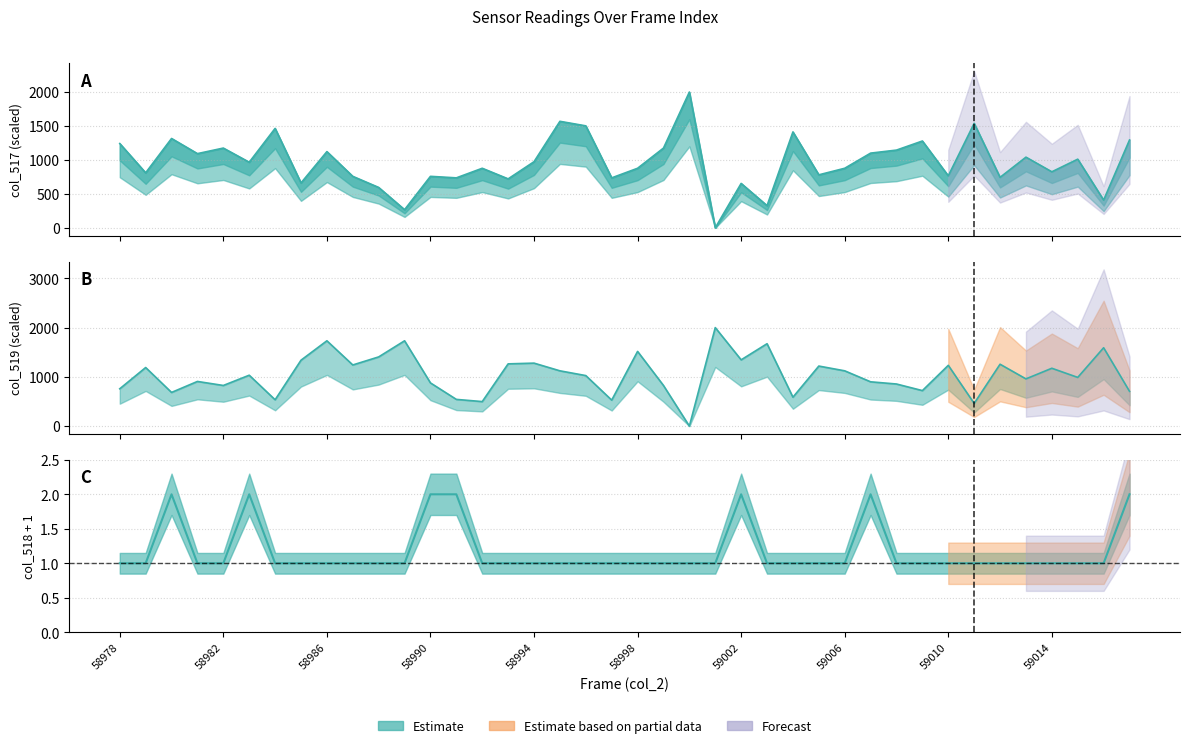

What is the total value across all series at 58995?

2692.4